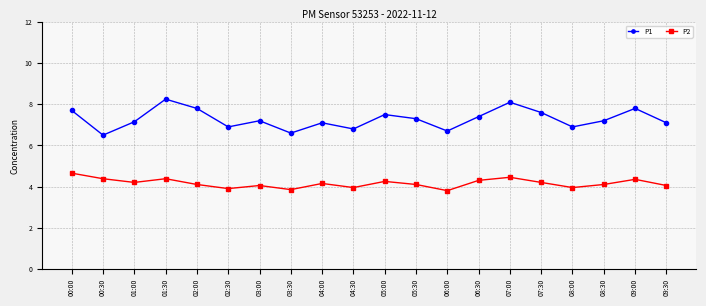

What value does the P2 series have at 08:30?

4.1